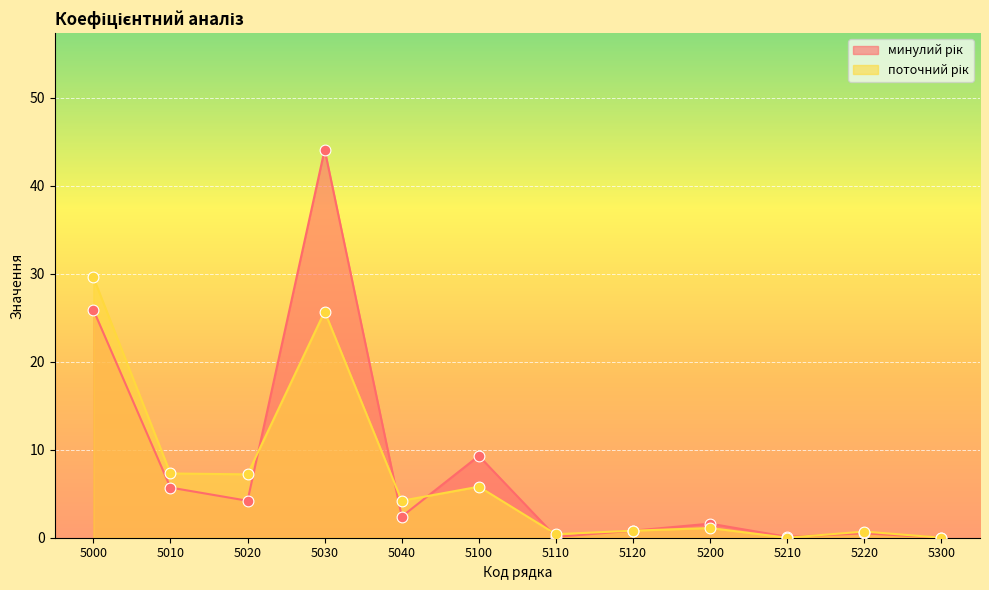

Which series has the largest total across all categories?

минулий рік